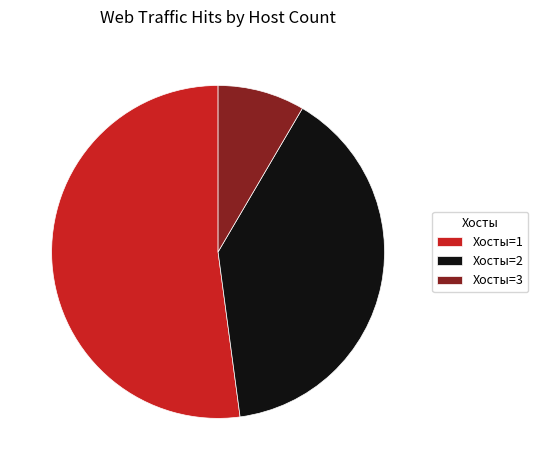

Count the number of slices in the pie.

3